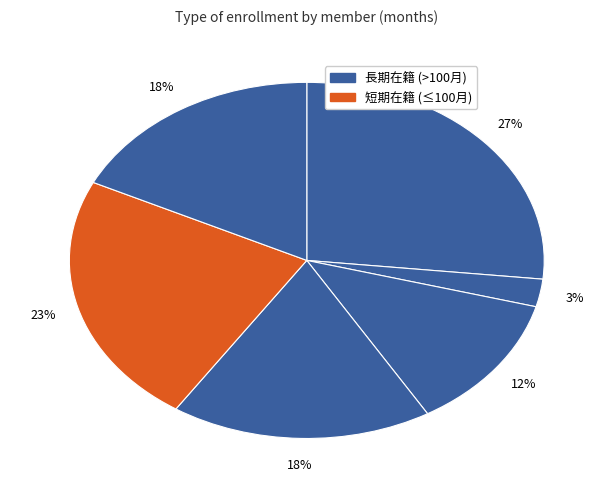

How many slices are in this pie chart?

6